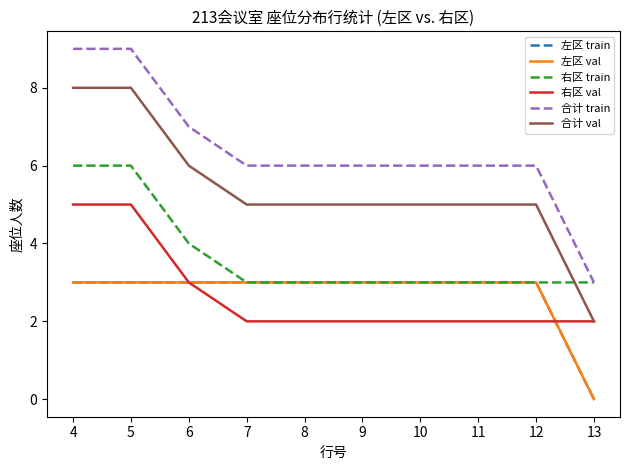

Is this an area chart (filled region under the line)?

No